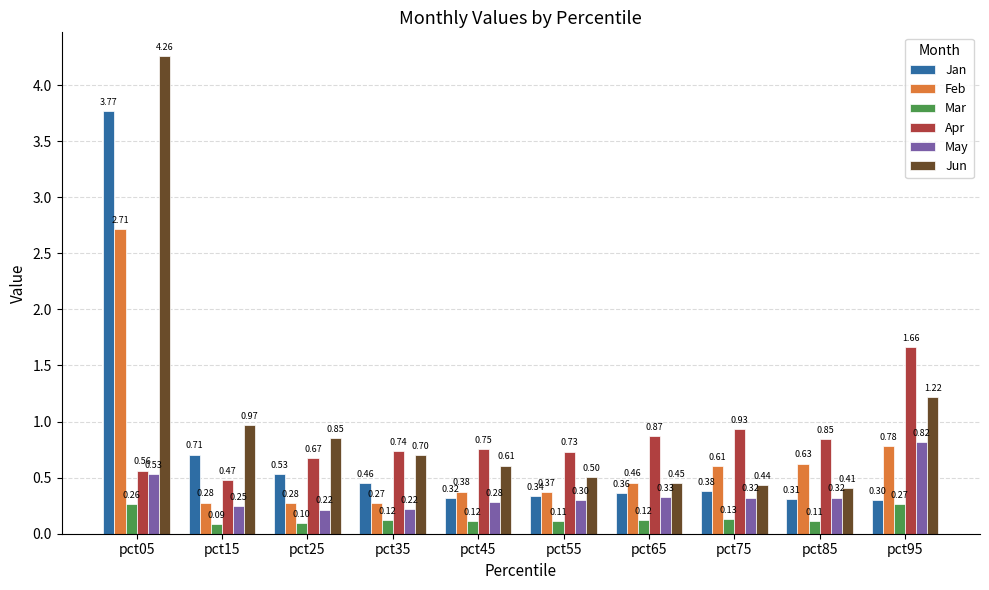

How many Mar values are between 0 and 1?

10